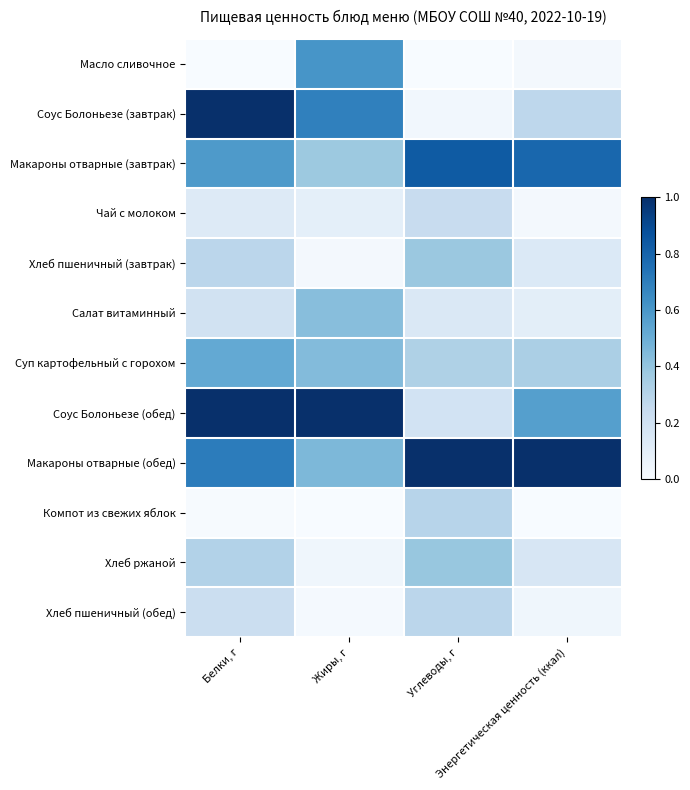

Between Углеводы, г and Энергетическая ценность (ккал), which series saw the biggest shift?

Соус Болоньезе (обед)